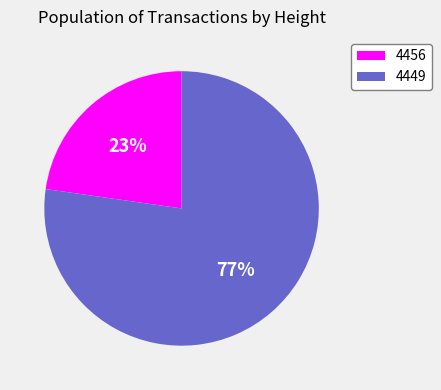

Combined, do 4456 and 4449 account for over 50%?

Yes